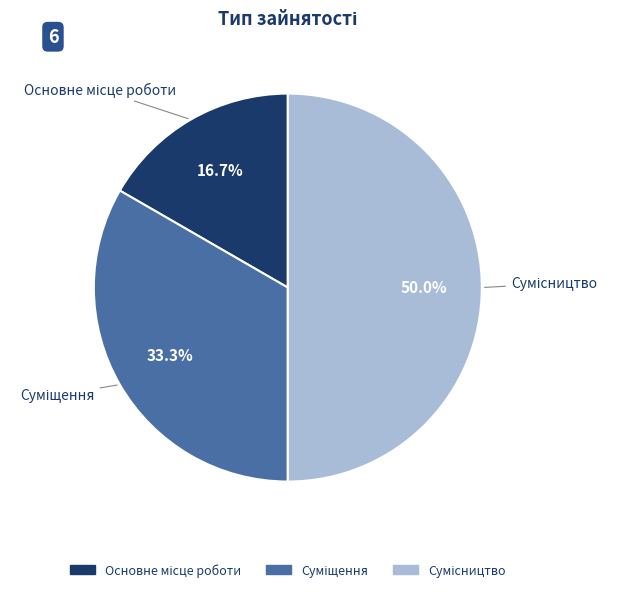

True or false: Суміщення accounts for 20% of the total.

False